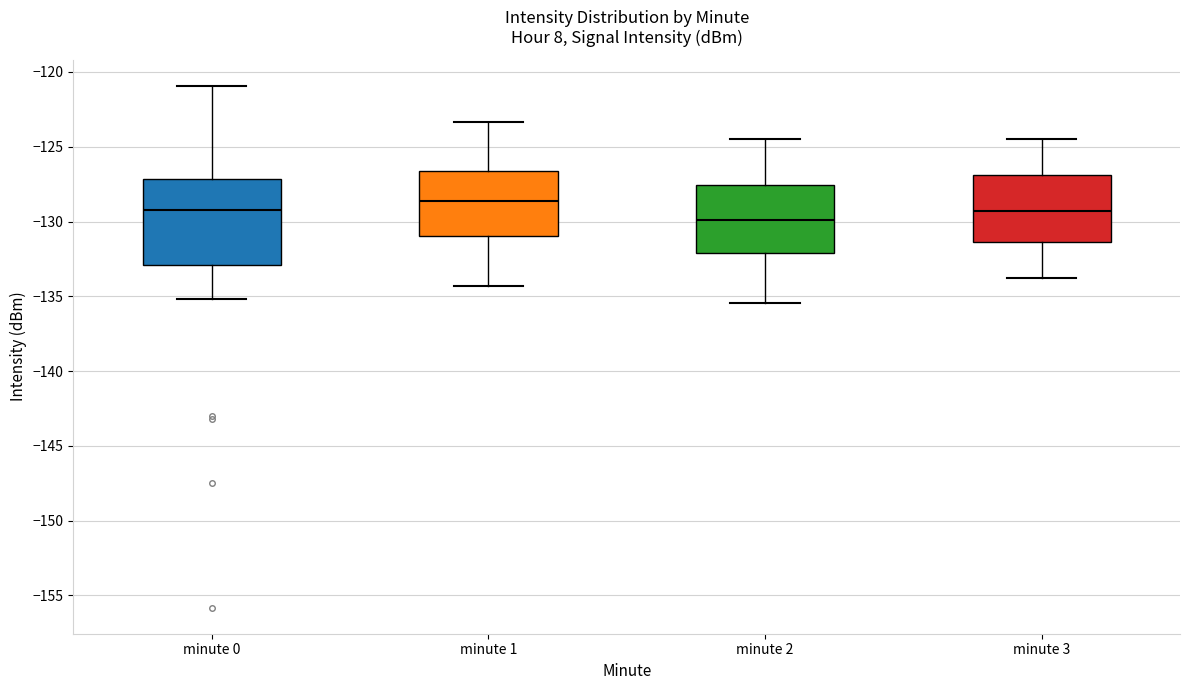

Which box has the lowest median line?

minute 2